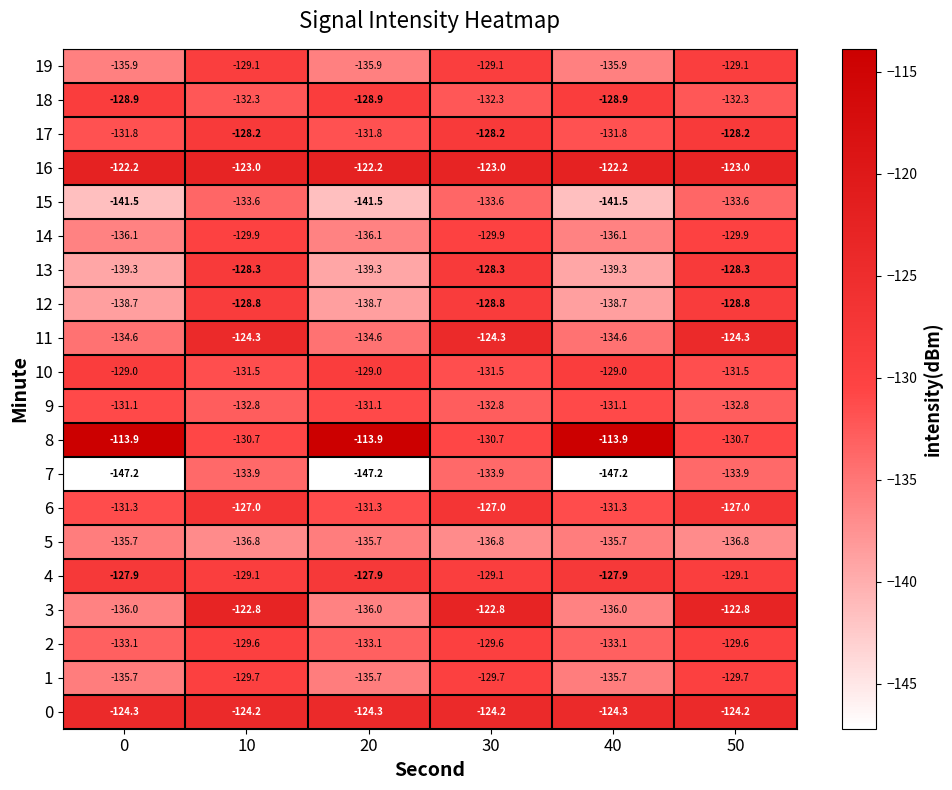

What is the difference between the 10 values at 0 and 50?

2.5